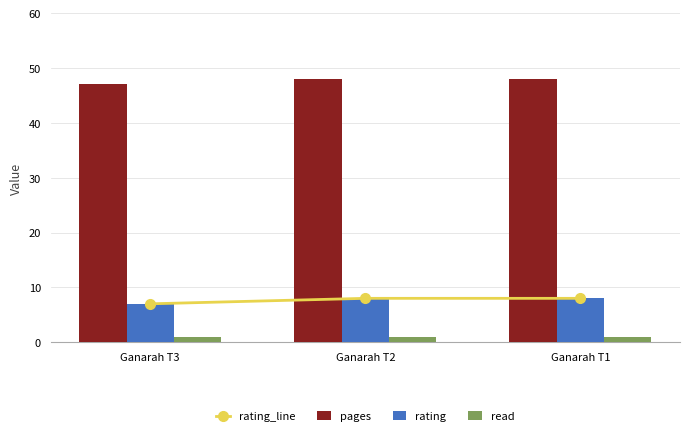

The value of rating at Ganarah T1 is 5. True or false?

False